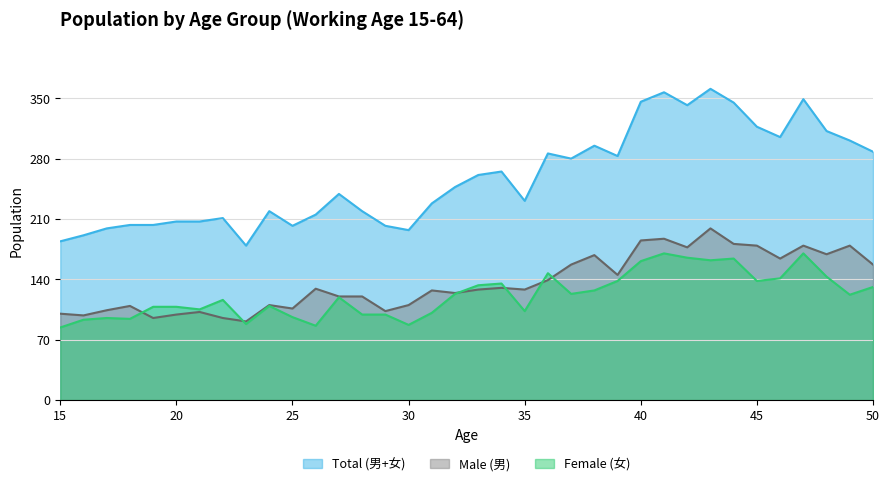

Rank the series by their maximum value, from highest to lowest.

Total (男+女), Male (男), Female (女)